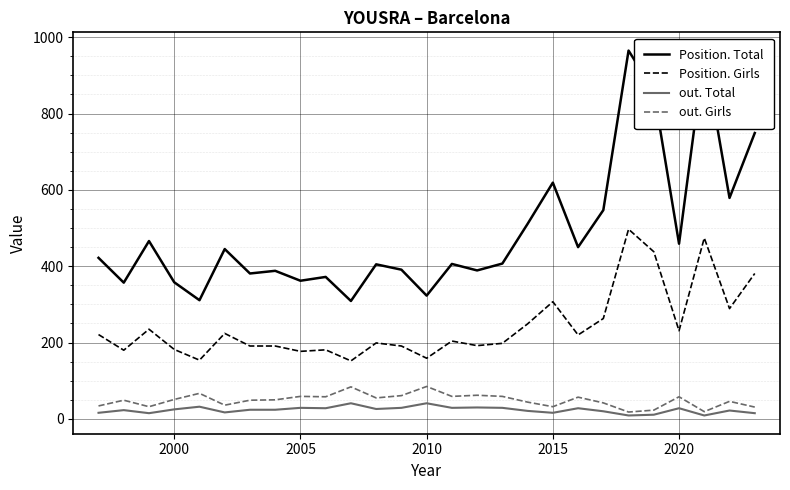

Which series has the largest range (max minus min)?

Position. Total